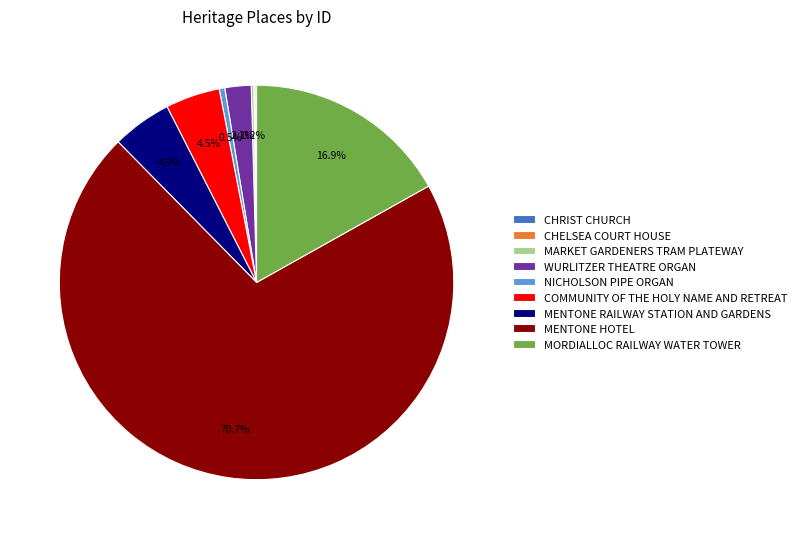

Is there any slice that represents more than half of the pie?

Yes